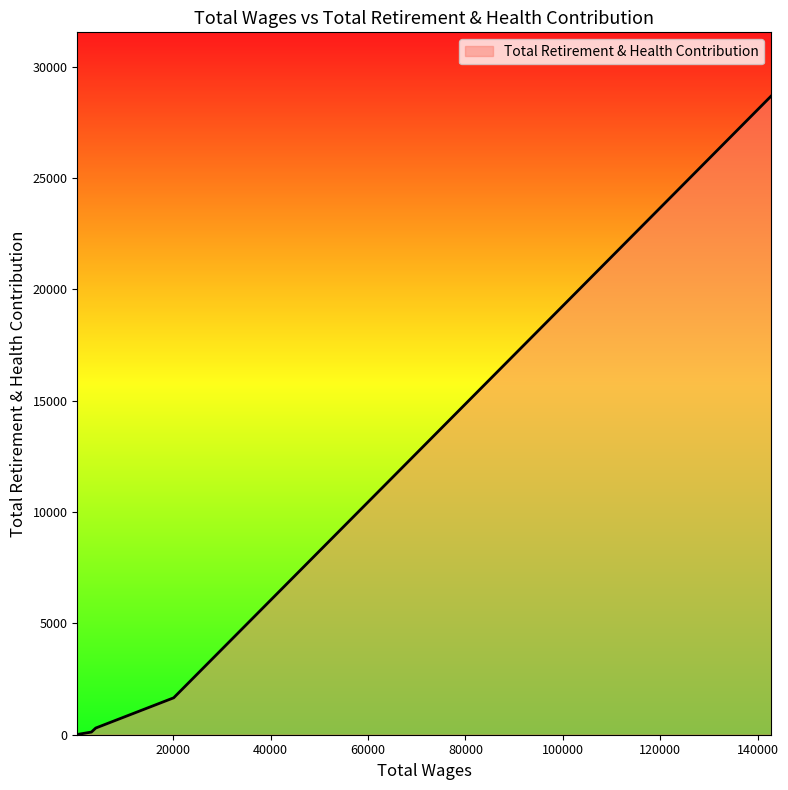

What is the difference between the maximum and minimum values?

28658.3